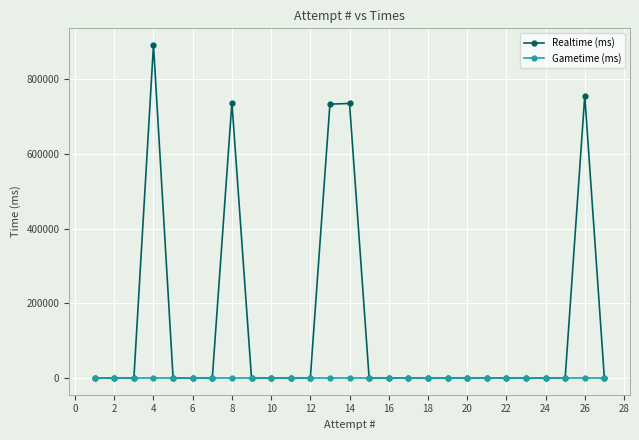

Between 4 and 8, which series saw the biggest shift?

Realtime (ms)